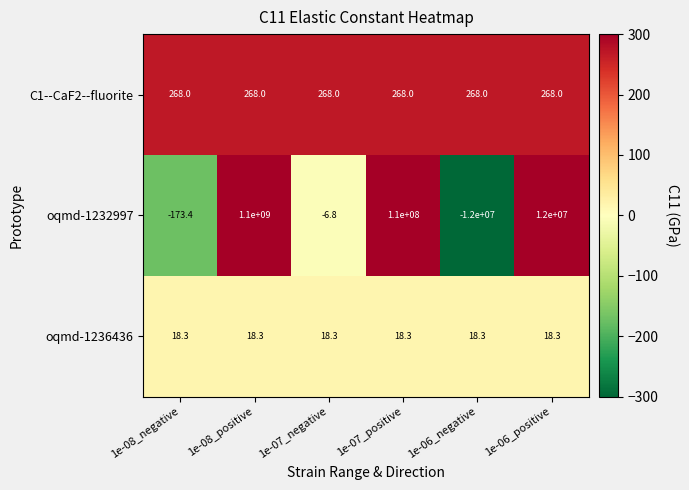

The value of oqmd-1232997 at 1e-07_negative is -3.6. True or false?

False